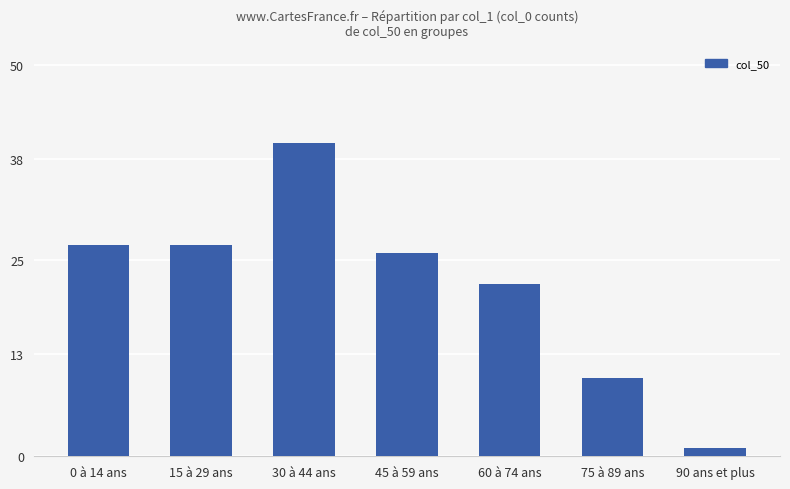

Reading right to left, extract all data points from this chart.

1	10	22	26	40	27	27